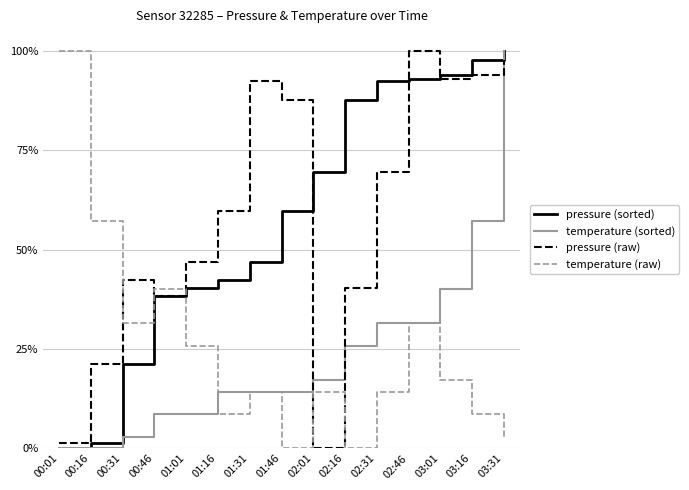

Is the value of temperature (raw) at 01:01 greater than the value of pressure (sorted) at 03:01?

No